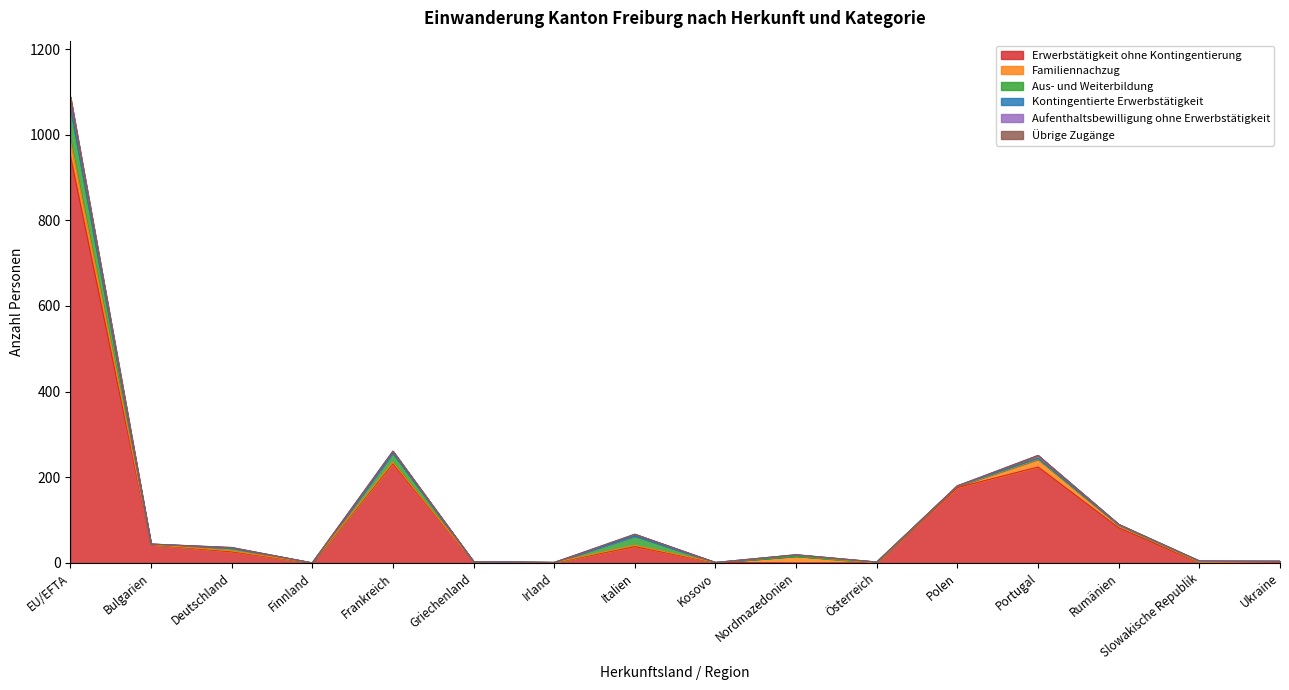

Rank the series at Portugal from lowest to highest value.

Kontingentierte Erwerbstätigkeit, Übrige Zugänge, Aus- und Weiterbildung, Aufenthaltsbewilligung ohne Erwerbstätigkeit, Familiennachzug, Erwerbstätigkeit ohne Kontingentierung